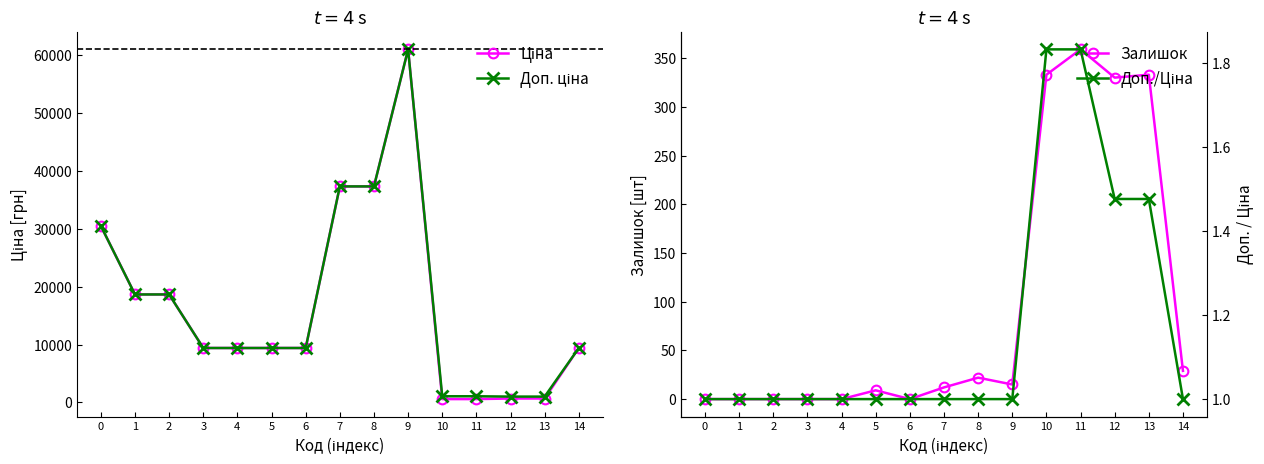

Reading left to right, list all the values displayed in this chart.

Ціна: 30512.3	18671.5	18671.5	9416.9	9416.9	9416.9	9416.9	37343.0	37343.0	61024.7	586.0	586.0	689.1	689.1	9416.9
Доп. ціна: 30512.3	18671.5	18671.5	9416.9	9416.9	9416.9	9416.9	37343.0	37343.0	61024.7	1074.5	1074.5	1017.8	1017.8	9416.9
Залишок: 0.0	0.0	0.0	0.0	0.0	9.0	0.0	12.0	22.0	15.0	333.0	359.0	330.0	333.0	29.0
Доп./Ціна: 1.0	1.0	1.0	1.0	1.0	1.0	1.0	1.0	1.0	1.0	1.8	1.8	1.5	1.5	1.0